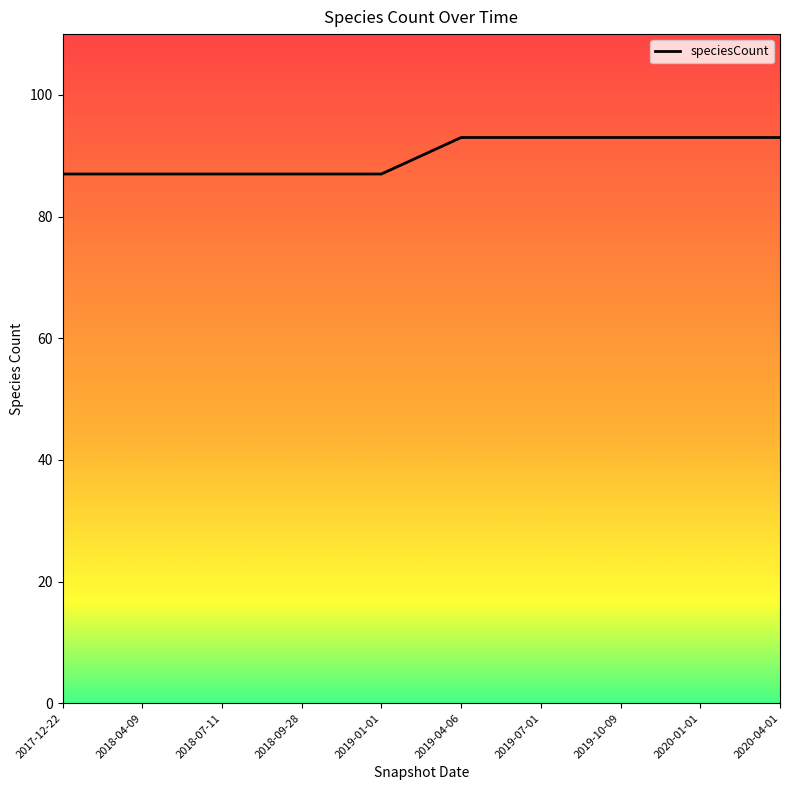

Approximately how many times larger is the value at 2019-07-01 compared to 2019-01-01?

1.1